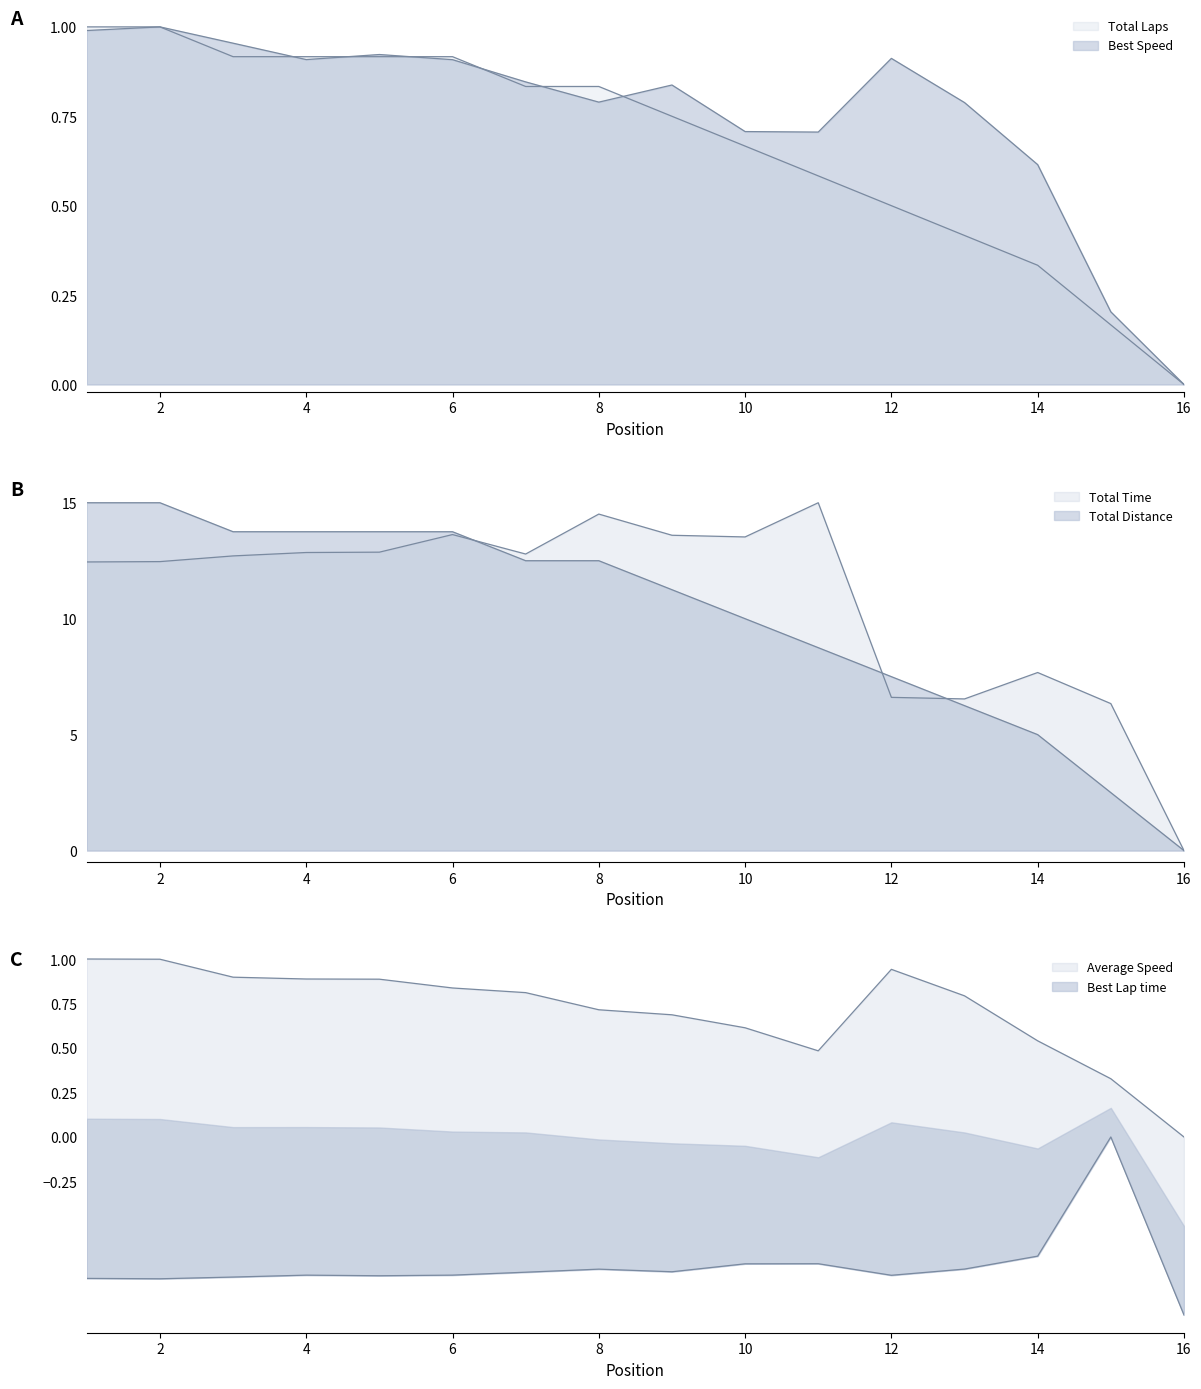

Where does the Total Time series first go above 12?

1